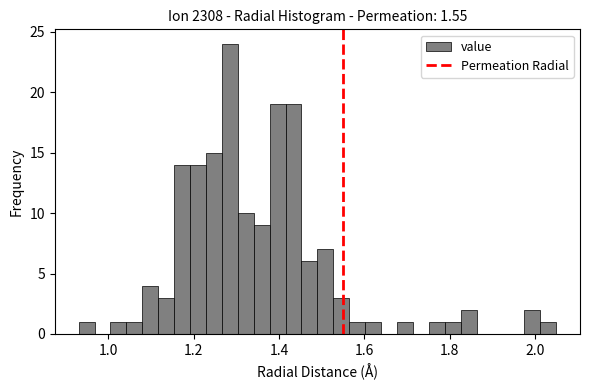

Around what value on the x-axis is the tallest bar? Give the approximate position of its centre, as read against the axis.

1.28